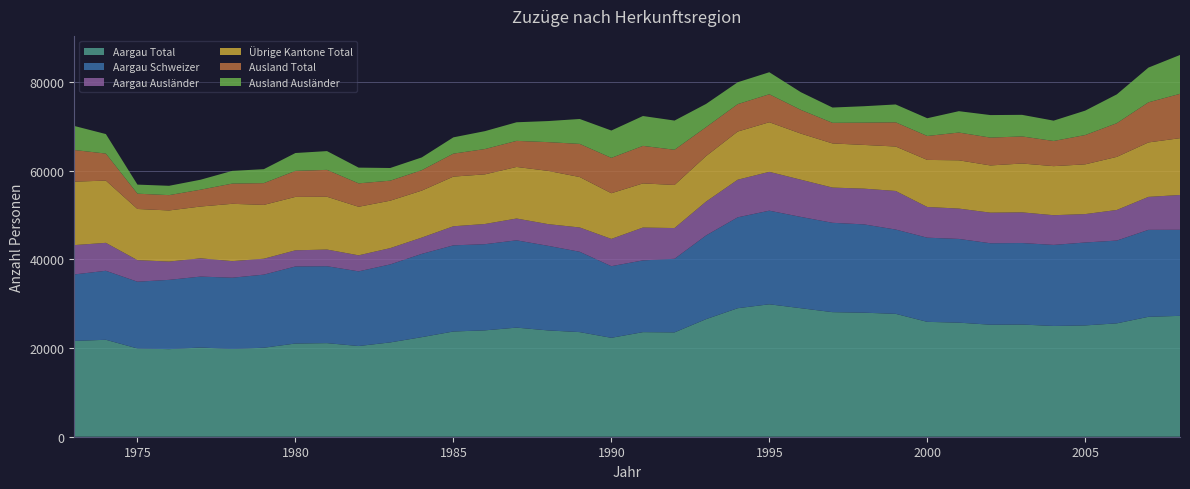

Reading left to right, what are all the values shown in this chart?

Aargau Total: 21600	21855	19902	19745	20110	19791	20065	21012	21099	20448	21260	22449	23723	23981	24597	23965	23586	22299	23578	23523	26510	28972	29859	28971	28085	27963	27703	25898	25717	25256	25290	24970	25096	25560	27035	27250
Aargau Schweizer: 14988	15557	15049	15620	15993	16060	16481	17373	17342	16836	17587	18775	19423	19424	19682	19071	18108	16150	16174	16590	18880	20494	21104	20586	20144	19907	19007	18976	18877	18361	18376	18275	18693	18665	19604	19402
Aargau Ausländer: 6612	6298	4853	4125	4117	3731	3584	3639	3757	3612	3673	3674	4300	4557	4915	4894	5478	6149	7404	6933	7630	8478	8755	8385	7941	8056	8696	6922	6840	6895	6914	6695	6403	6895	7431	7848
Übrige Kantone Total: 14304	14034	11540	11522	11679	12928	12135	12045	11902	10944	10694	10592	11195	11191	11626	12003	11372	10296	9952	9712	10260	10858	11183	10396	9950	9857	10020	10611	10882	10649	11013	11060	11216	11972	12277	12807
Ausland Total: 7134	6093	3448	3454	3797	4556	4908	5862	6061	5282	4512	4604	5180	5706	5878	6483	7472	7975	8460	7938	6522	6180	6310	5345	4647	5023	5456	5394	6261	6274	6107	5675	6605	7593	9040	9995
Ausland Ausländer: 5422	4397	2045	2103	2249	2868	3145	4029	4233	3547	2855	2875	3673	4035	4193	4750	5617	6162	6733	6581	5232	4932	4963	3986	3448	3705	4025	4001	4816	5078	4867	4584	5505	6497	7827	8761